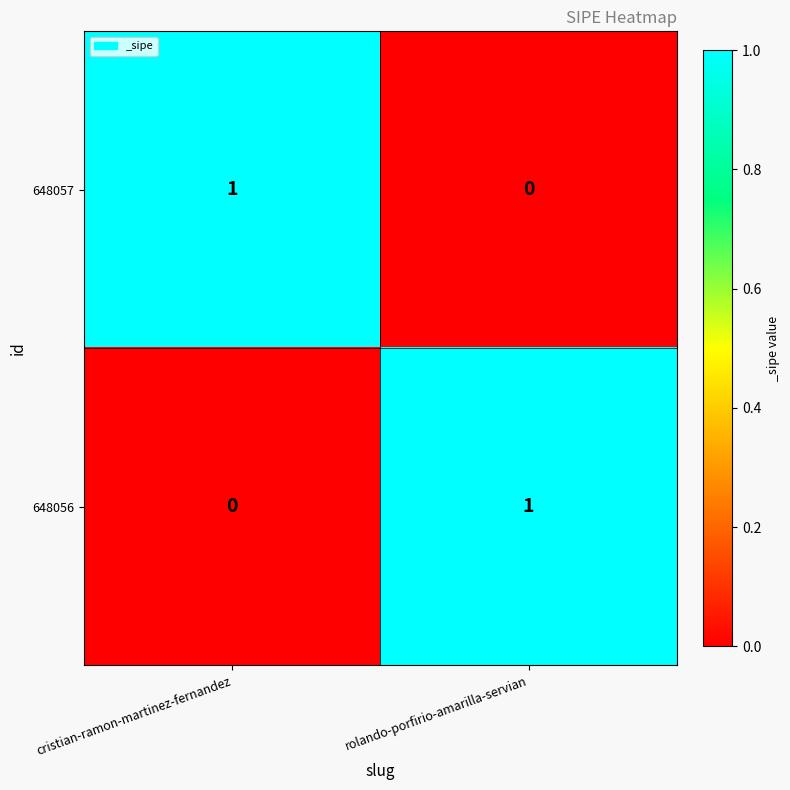

At how many categories does at least one series exceed 0?

2